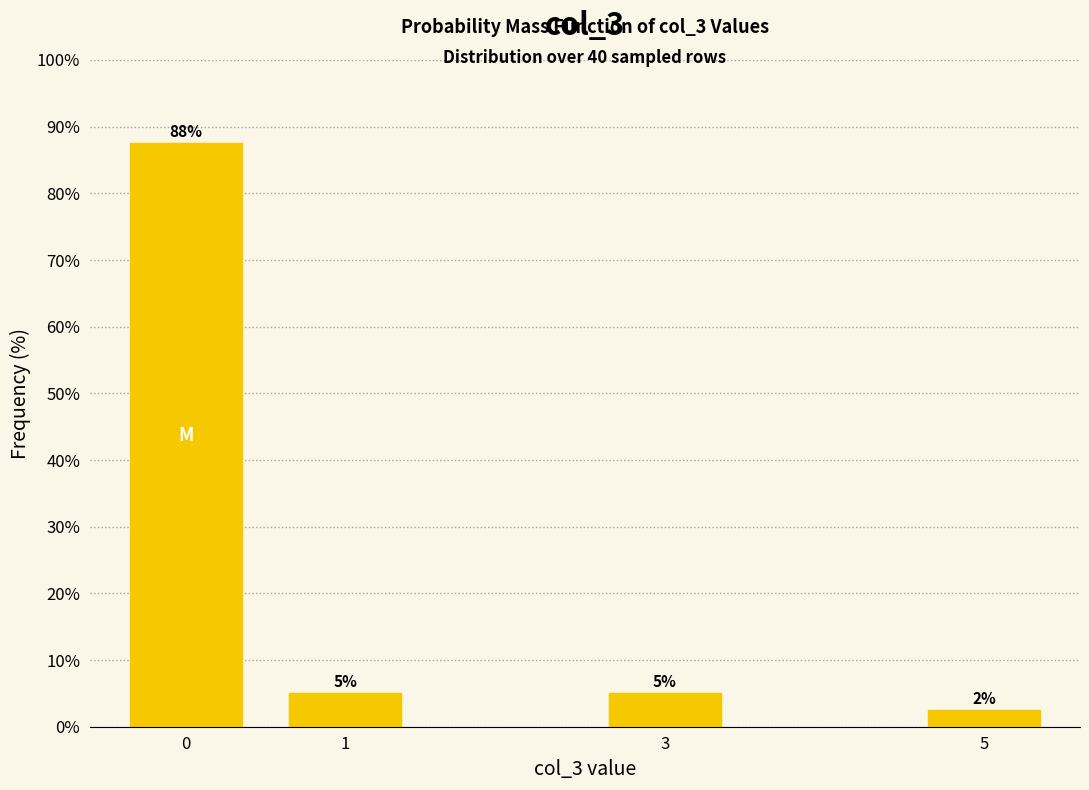

What is the approximate value at 3?

5.0